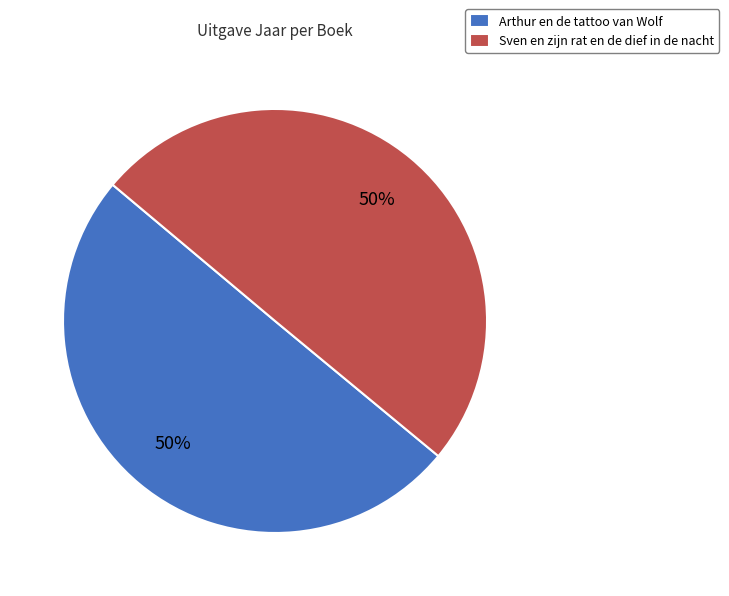

To the nearest percent, what is the combined percentage of Arthur en de tattoo van Wolf and Sven en zijn rat en de dief in de nacht?

100%